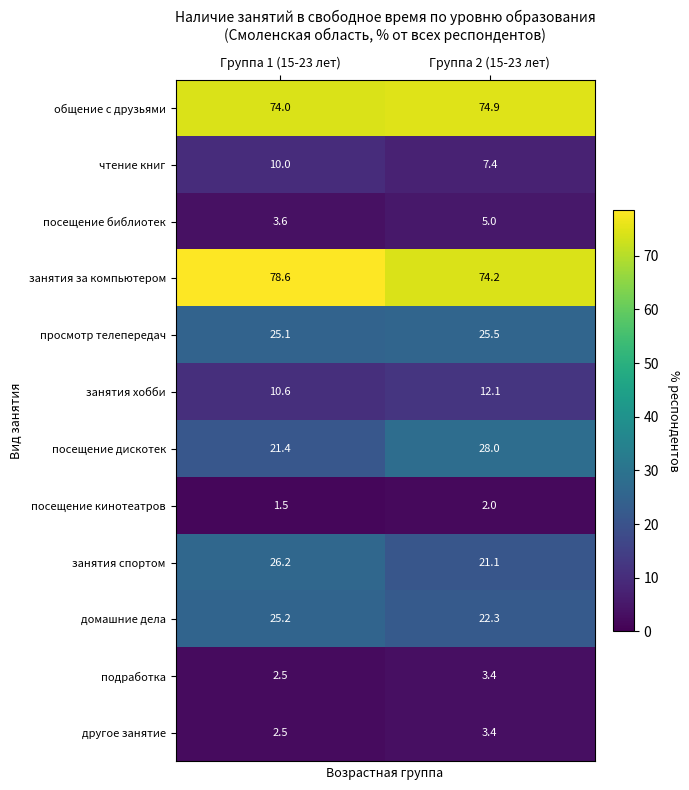

What is the sum of all посещение дискотек values?

49.4